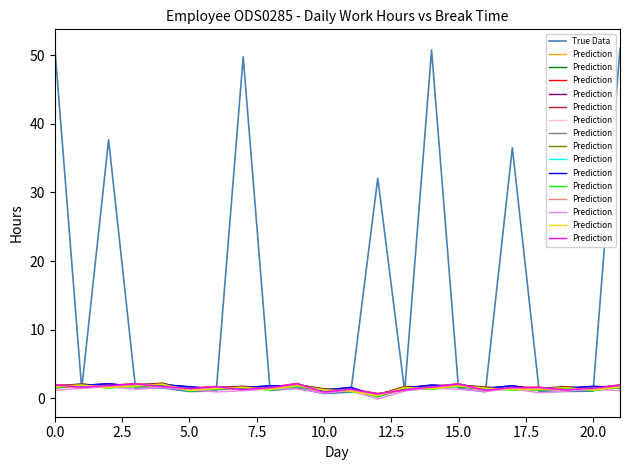

What is the highest value of the True Data series?

51.2